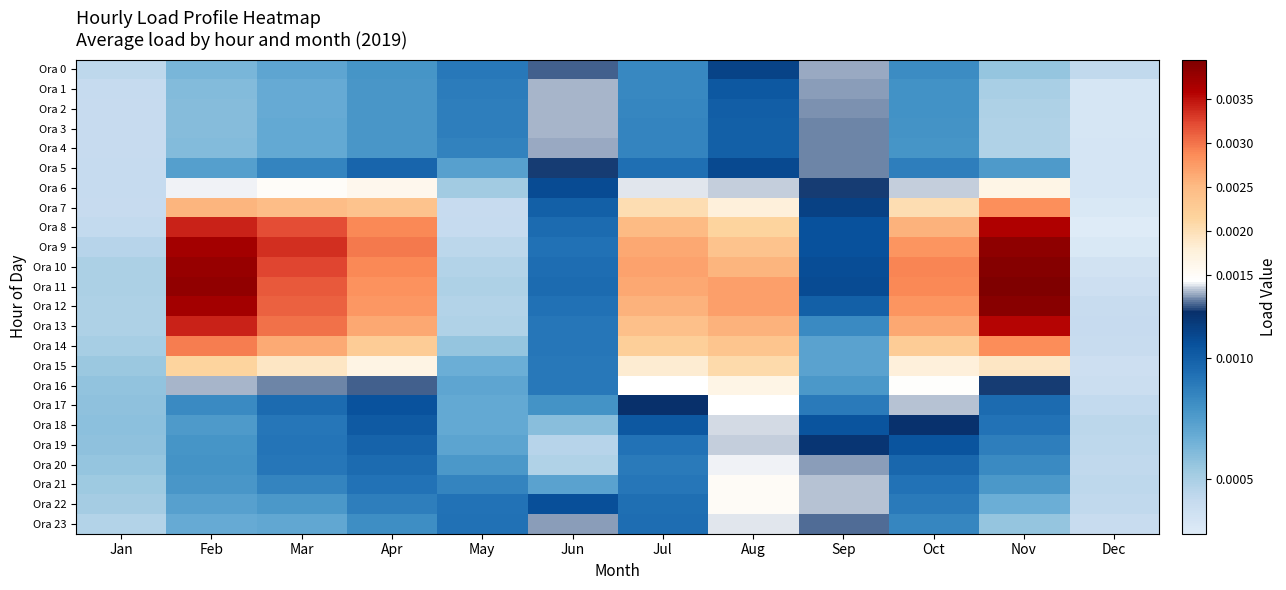

Reading right to left, what are all the values shown in this chart?

Ora 0: Dec=0.0	Nov=0.0	Oct=0.0	Sep=0.0	Aug=0.0	Jul=0.0	Jun=0.0	May=0.0	Apr=0.0	Mar=0.0	Feb=0.0	Jan=0.0
Ora 1: Dec=0.0	Nov=0.0	Oct=0.0	Sep=0.0	Aug=0.0	Jul=0.0	Jun=0.0	May=0.0	Apr=0.0	Mar=0.0	Feb=0.0	Jan=0.0
Ora 2: Dec=0.0	Nov=0.0	Oct=0.0	Sep=0.0	Aug=0.0	Jul=0.0	Jun=0.0	May=0.0	Apr=0.0	Mar=0.0	Feb=0.0	Jan=0.0
Ora 3: Dec=0.0	Nov=0.0	Oct=0.0	Sep=0.0	Aug=0.0	Jul=0.0	Jun=0.0	May=0.0	Apr=0.0	Mar=0.0	Feb=0.0	Jan=0.0
Ora 4: Dec=0.0	Nov=0.0	Oct=0.0	Sep=0.0	Aug=0.0	Jul=0.0	Jun=0.0	May=0.0	Apr=0.0	Mar=0.0	Feb=0.0	Jan=0.0
Ora 5: Dec=0.0	Nov=0.0	Oct=0.0	Sep=0.0	Aug=0.0	Jul=0.0	Jun=0.0	May=0.0	Apr=0.0	Mar=0.0	Feb=0.0	Jan=0.0
Ora 6: Dec=0.0	Nov=0.0	Oct=0.0	Sep=0.0	Aug=0.0	Jul=0.0	Jun=0.0	May=0.0	Apr=0.0	Mar=0.0	Feb=0.0	Jan=0.0
Ora 7: Dec=0.0	Nov=0.0	Oct=0.0	Sep=0.0	Aug=0.0	Jul=0.0	Jun=0.0	May=0.0	Apr=0.0	Mar=0.0	Feb=0.0	Jan=0.0
Ora 8: Dec=0.0	Nov=0.0	Oct=0.0	Sep=0.0	Aug=0.0	Jul=0.0	Jun=0.0	May=0.0	Apr=0.0	Mar=0.0	Feb=0.0	Jan=0.0
Ora 9: Dec=0.0	Nov=0.0	Oct=0.0	Sep=0.0	Aug=0.0	Jul=0.0	Jun=0.0	May=0.0	Apr=0.0	Mar=0.0	Feb=0.0	Jan=0.0
Ora 10: Dec=0.0	Nov=0.0	Oct=0.0	Sep=0.0	Aug=0.0	Jul=0.0	Jun=0.0	May=0.0	Apr=0.0	Mar=0.0	Feb=0.0	Jan=0.0
Ora 11: Dec=0.0	Nov=0.0	Oct=0.0	Sep=0.0	Aug=0.0	Jul=0.0	Jun=0.0	May=0.0	Apr=0.0	Mar=0.0	Feb=0.0	Jan=0.0
Ora 12: Dec=0.0	Nov=0.0	Oct=0.0	Sep=0.0	Aug=0.0	Jul=0.0	Jun=0.0	May=0.0	Apr=0.0	Mar=0.0	Feb=0.0	Jan=0.0
Ora 13: Dec=0.0	Nov=0.0	Oct=0.0	Sep=0.0	Aug=0.0	Jul=0.0	Jun=0.0	May=0.0	Apr=0.0	Mar=0.0	Feb=0.0	Jan=0.0
Ora 14: Dec=0.0	Nov=0.0	Oct=0.0	Sep=0.0	Aug=0.0	Jul=0.0	Jun=0.0	May=0.0	Apr=0.0	Mar=0.0	Feb=0.0	Jan=0.0
Ora 15: Dec=0.0	Nov=0.0	Oct=0.0	Sep=0.0	Aug=0.0	Jul=0.0	Jun=0.0	May=0.0	Apr=0.0	Mar=0.0	Feb=0.0	Jan=0.0
Ora 16: Dec=0.0	Nov=0.0	Oct=0.0	Sep=0.0	Aug=0.0	Jul=0.0	Jun=0.0	May=0.0	Apr=0.0	Mar=0.0	Feb=0.0	Jan=0.0
Ora 17: Dec=0.0	Nov=0.0	Oct=0.0	Sep=0.0	Aug=0.0	Jul=0.0	Jun=0.0	May=0.0	Apr=0.0	Mar=0.0	Feb=0.0	Jan=0.0
Ora 18: Dec=0.0	Nov=0.0	Oct=0.0	Sep=0.0	Aug=0.0	Jul=0.0	Jun=0.0	May=0.0	Apr=0.0	Mar=0.0	Feb=0.0	Jan=0.0
Ora 19: Dec=0.0	Nov=0.0	Oct=0.0	Sep=0.0	Aug=0.0	Jul=0.0	Jun=0.0	May=0.0	Apr=0.0	Mar=0.0	Feb=0.0	Jan=0.0
Ora 20: Dec=0.0	Nov=0.0	Oct=0.0	Sep=0.0	Aug=0.0	Jul=0.0	Jun=0.0	May=0.0	Apr=0.0	Mar=0.0	Feb=0.0	Jan=0.0
Ora 21: Dec=0.0	Nov=0.0	Oct=0.0	Sep=0.0	Aug=0.0	Jul=0.0	Jun=0.0	May=0.0	Apr=0.0	Mar=0.0	Feb=0.0	Jan=0.0
Ora 22: Dec=0.0	Nov=0.0	Oct=0.0	Sep=0.0	Aug=0.0	Jul=0.0	Jun=0.0	May=0.0	Apr=0.0	Mar=0.0	Feb=0.0	Jan=0.0
Ora 23: Dec=0.0	Nov=0.0	Oct=0.0	Sep=0.0	Aug=0.0	Jul=0.0	Jun=0.0	May=0.0	Apr=0.0	Mar=0.0	Feb=0.0	Jan=0.0